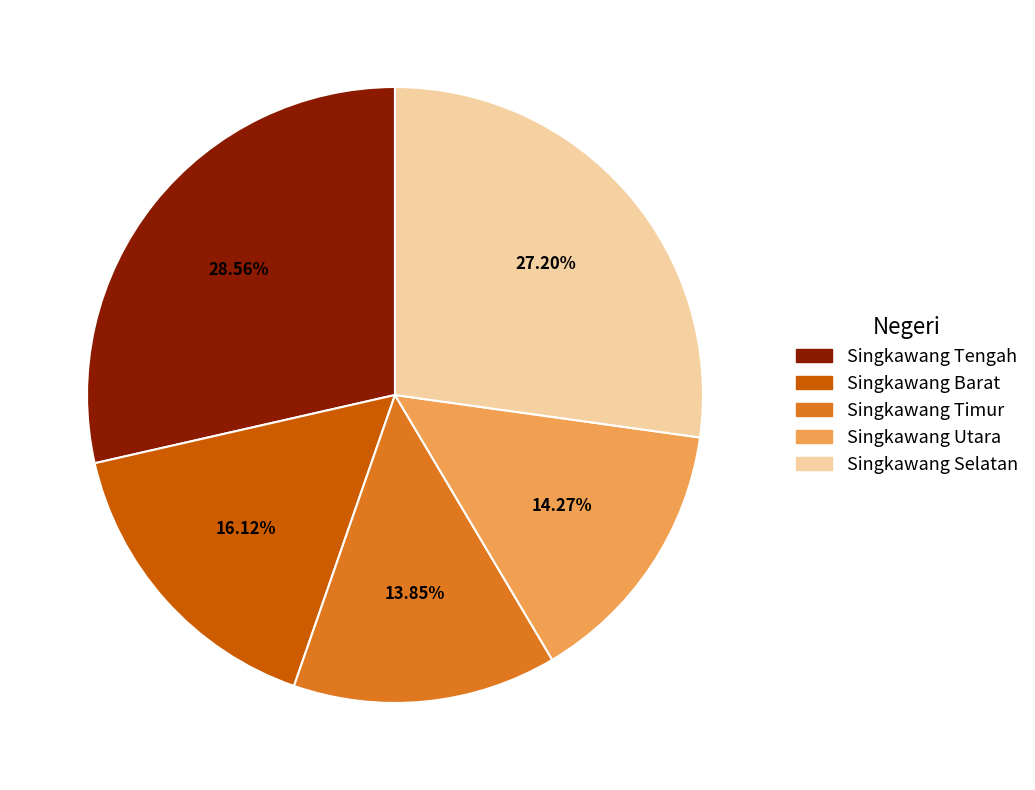

Which slice is the largest?

Singkawang Tengah